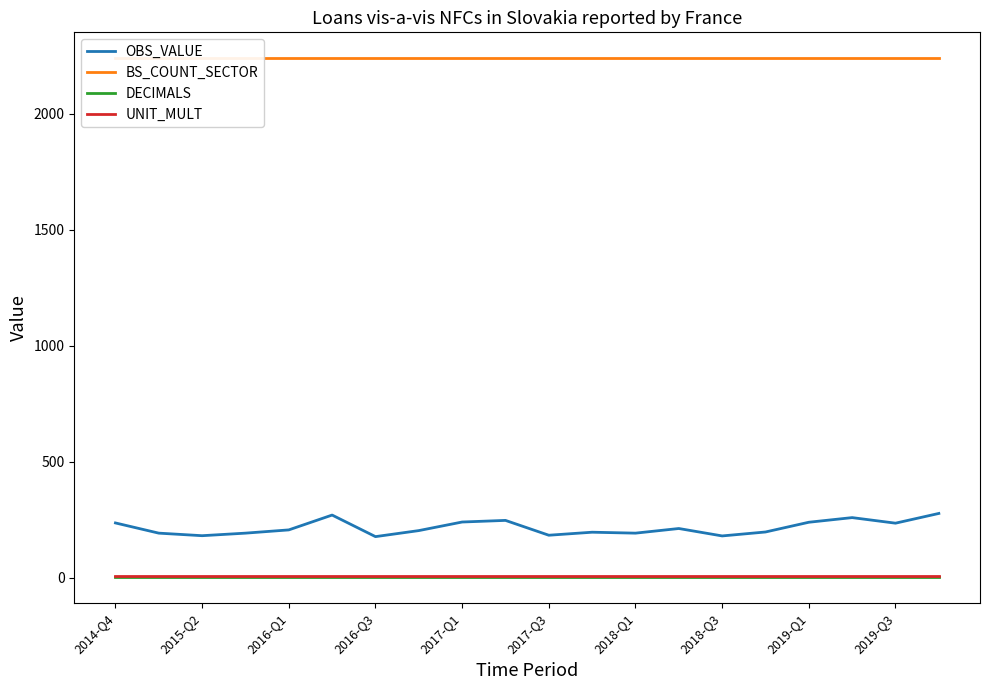

True or false: DECIMALS and UNIT_MULT cross at least once.

False